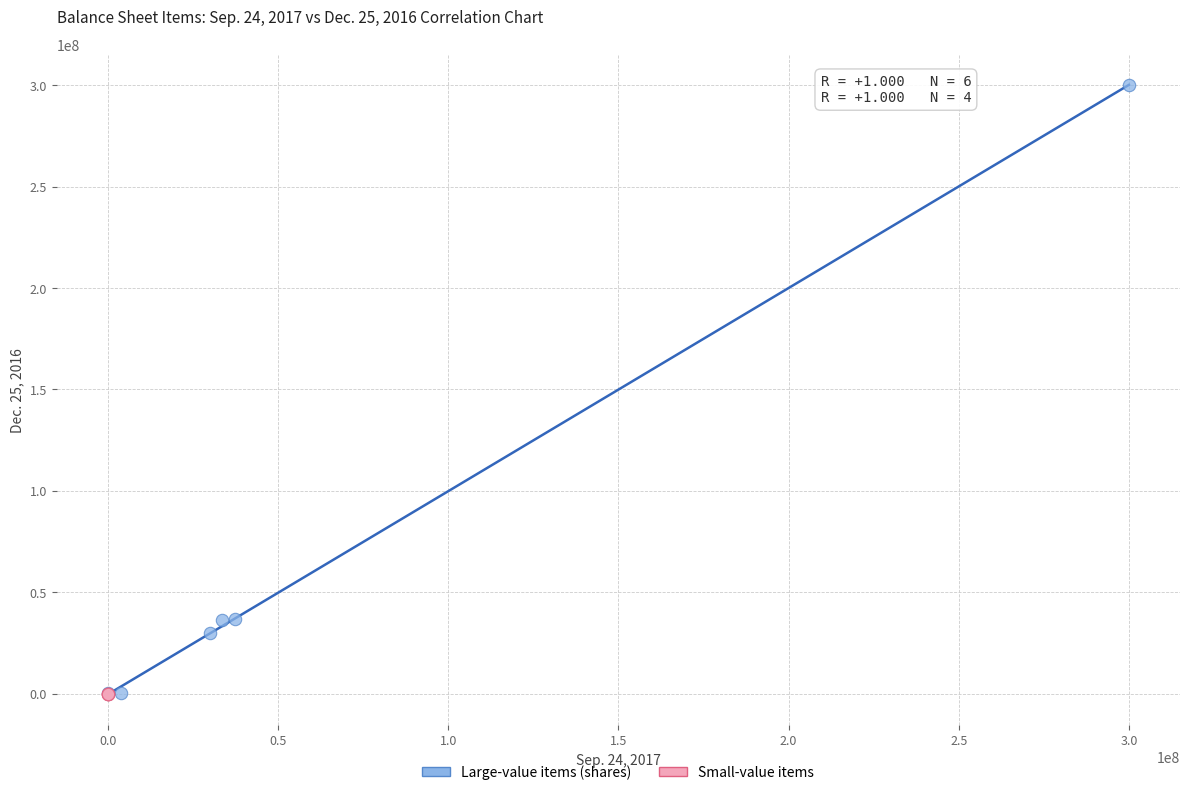

What are all the series names shown in the legend?

Large-value items (shares), Small-value items